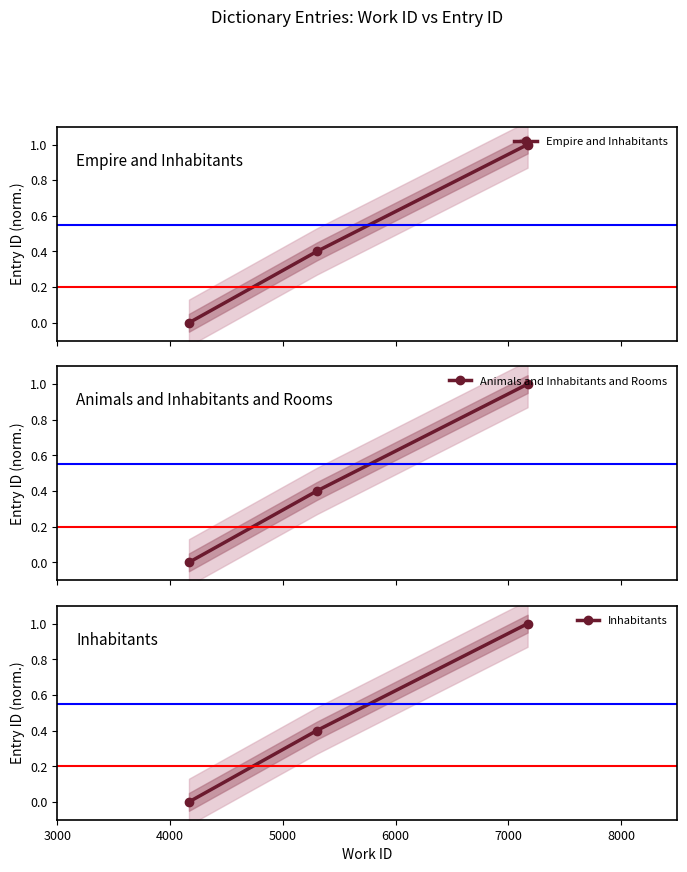

What is the maximum value shown in the chart?

1.0